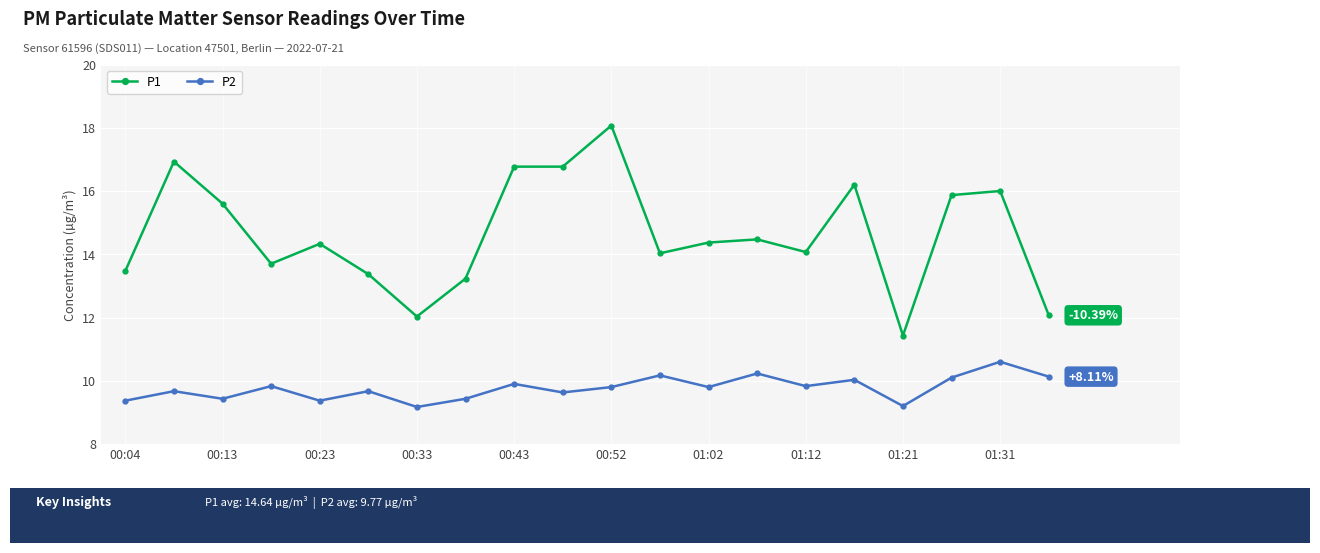

What is the average value of the P2 series?

9.8